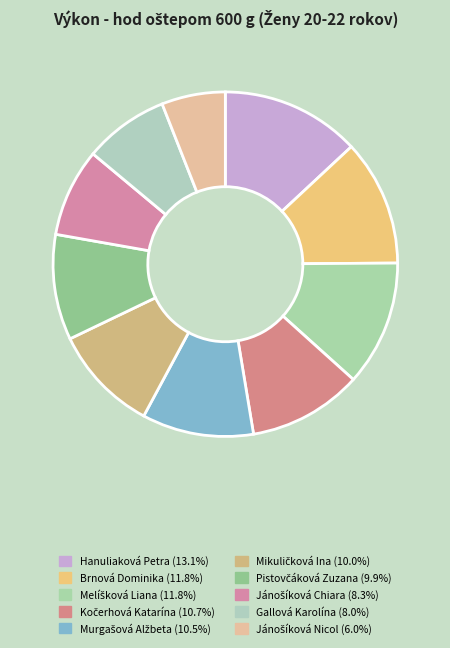

How many slices are in this pie chart?

10